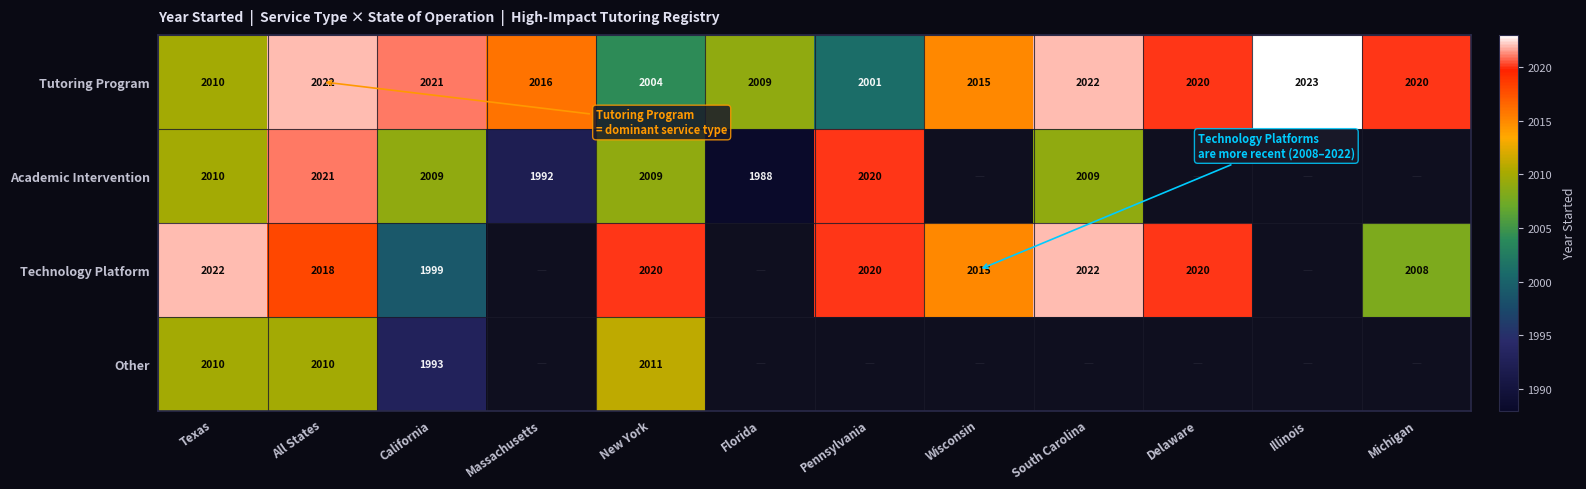

At how many categories does at least one series exceed 2009?

11